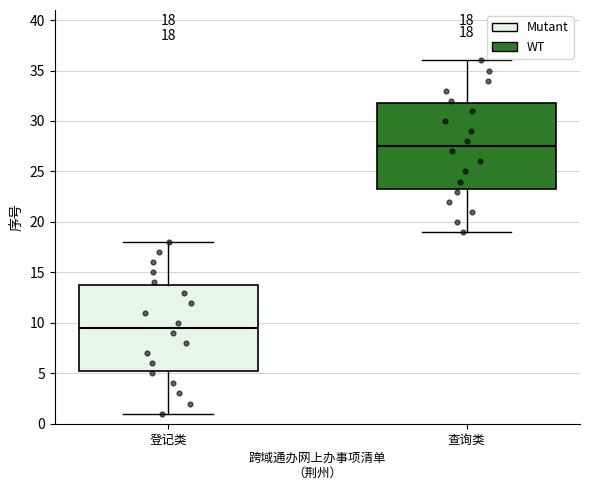

Which box's median line is the highest?

查询类